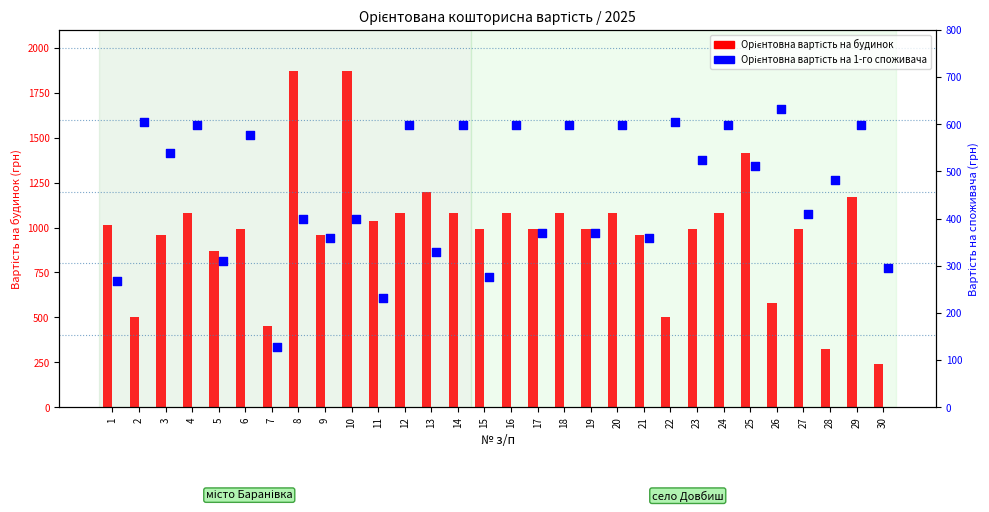

What is the total value across all series at 18?

1681.0